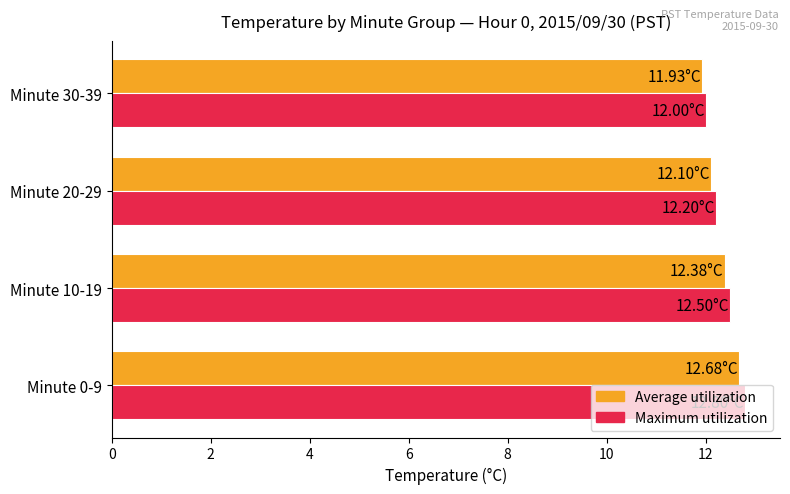

What is the average value of the Average utilization series?

12.3